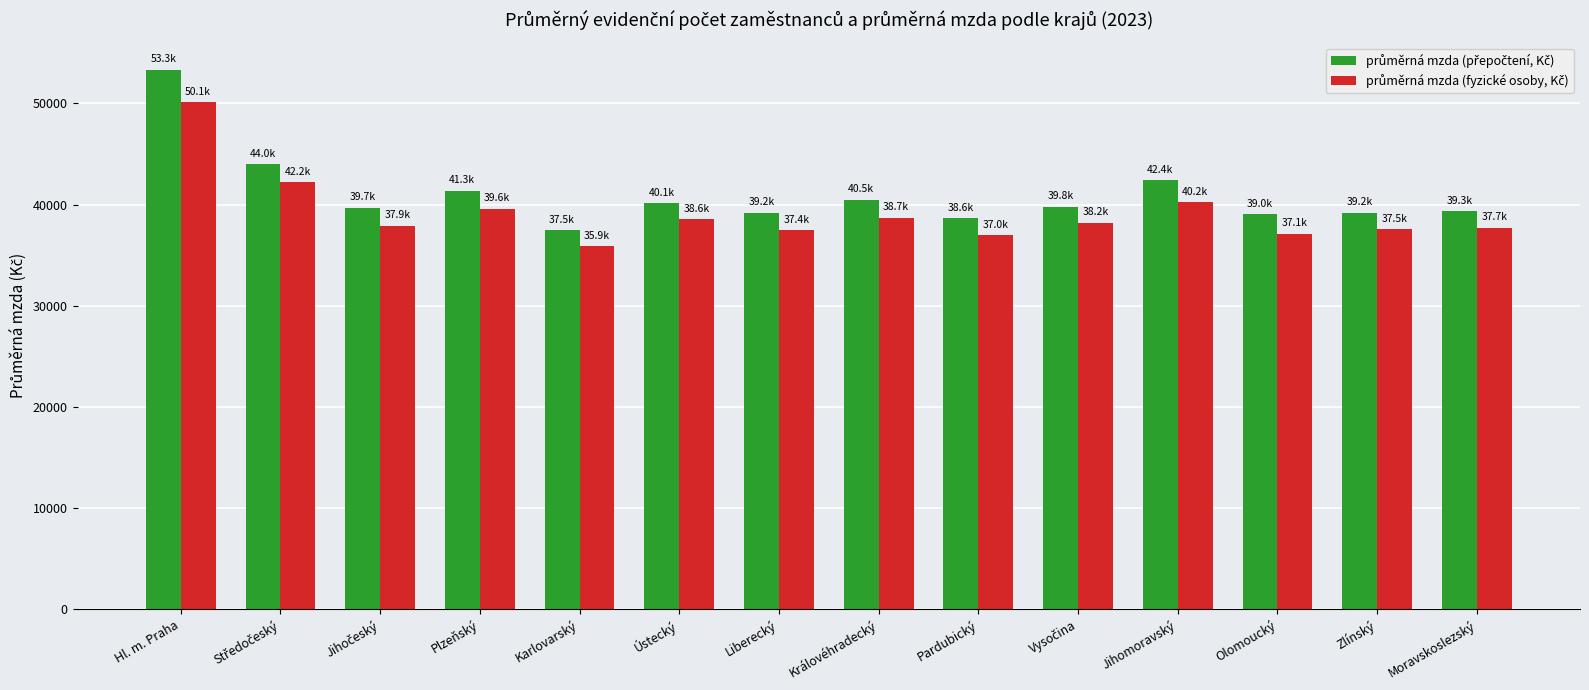

What is the minimum value shown in the chart?

35881.4